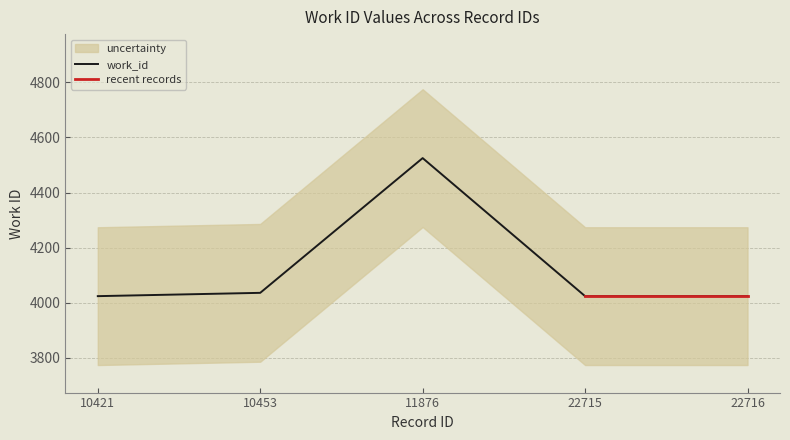

Does the chart display data point markers on the line(s)?

No